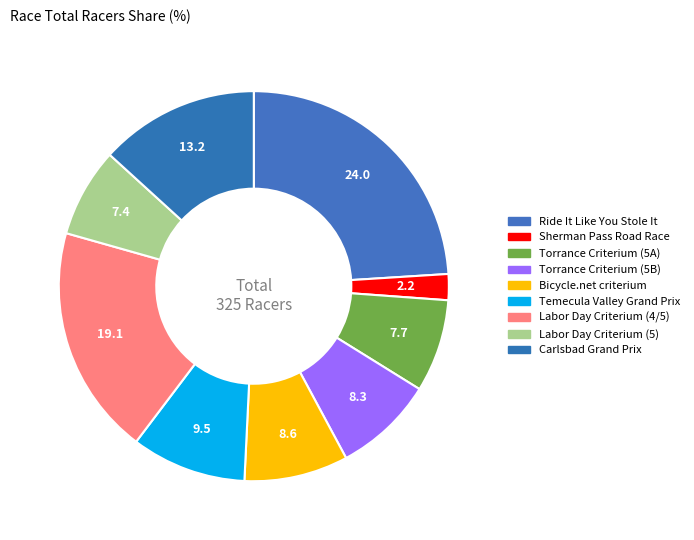

Approximately how many times larger is the value at Torrance Criterium (5B) compared to Labor Day Criterium (5)?

1.1